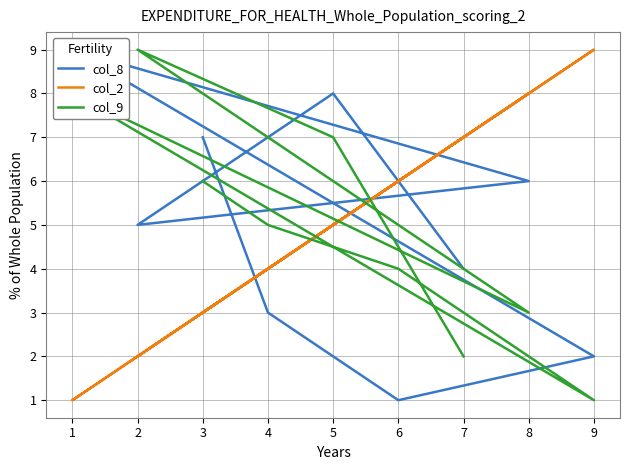

Where do col_9 and col_8 first cross each other?

5 and 2